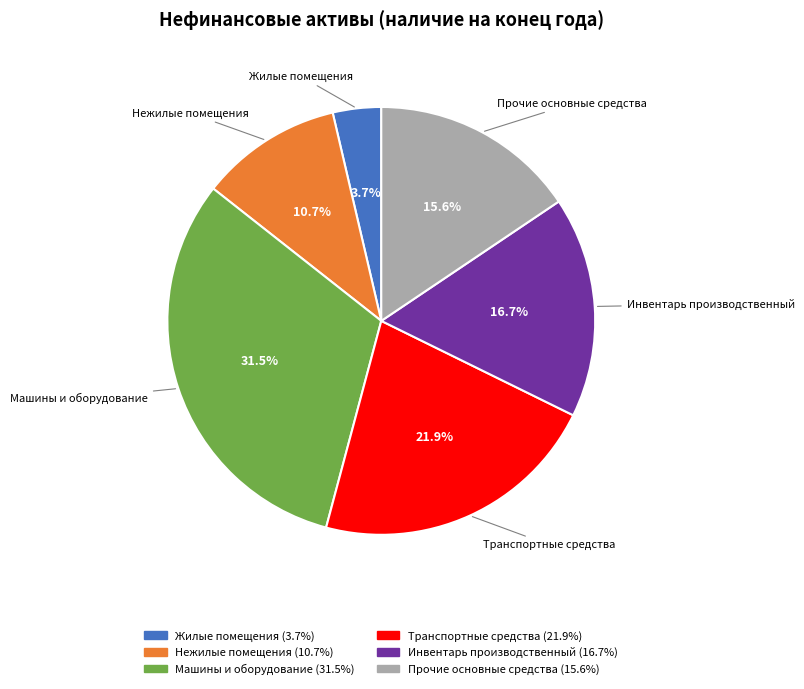

To the nearest percent, what percentage of the pie is Нежилые помещения?

11%